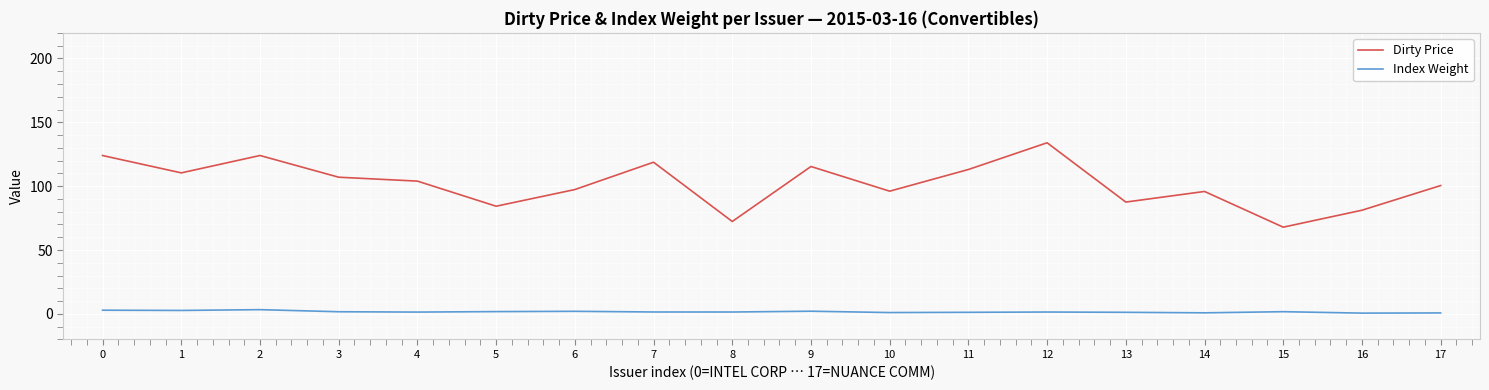

Read the Index Weight value at 5.

1.8